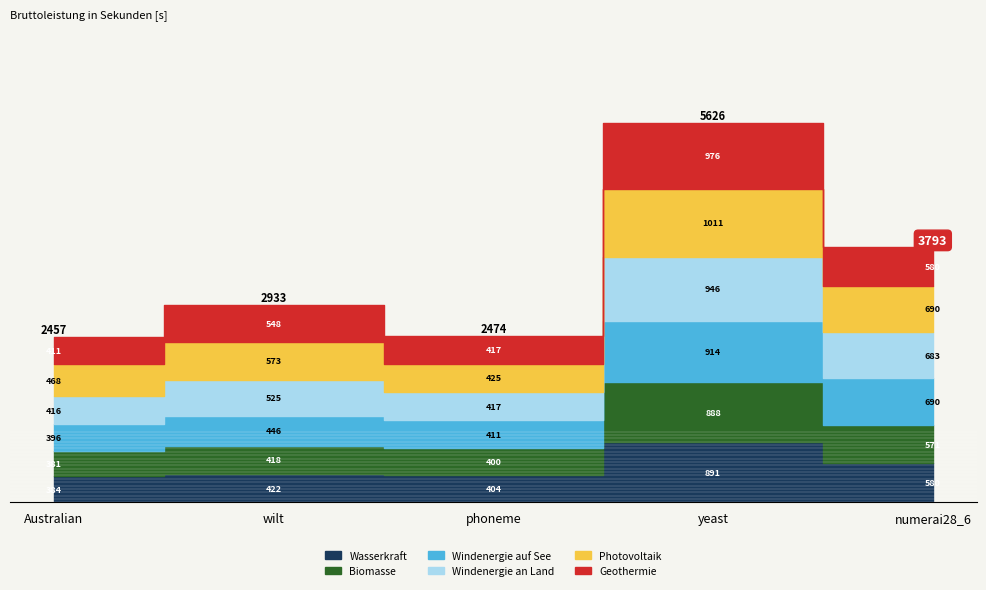

Reading left to right, transcribe all the data shown in this chart.

Wasserkraft: Australian=384.5	wilt=422.3	phoneme=404.0	yeast=891.4	numerai28_6=579.7
Biomasse: Australian=380.7	wilt=418.1	phoneme=400.5	yeast=887.8	numerai28_6=571.2
Windenergie auf See: Australian=396.2	wilt=446.2	phoneme=410.8	yeast=913.7	numerai28_6=689.8
Windenergie an Land: Australian=415.5	wilt=525.0	phoneme=416.7	yeast=945.5	numerai28_6=682.7
Photovoltaik: Australian=468.4	wilt=573.4	phoneme=425.0	yeast=1010.9	numerai28_6=689.8
Geothermie: Australian=411.3	wilt=547.7	phoneme=416.7	yeast=976.3	numerai28_6=579.7